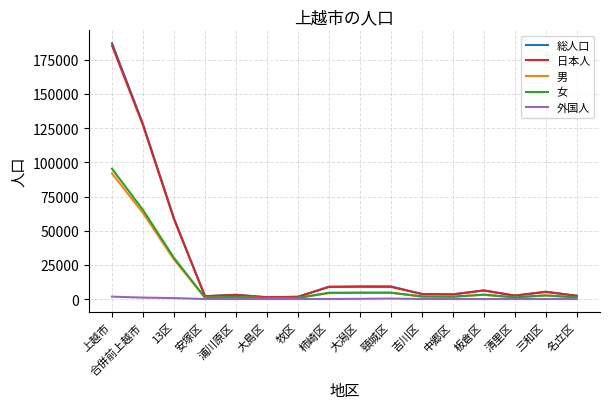

Is it true that 女 equals 1744 at 中郷区?

True